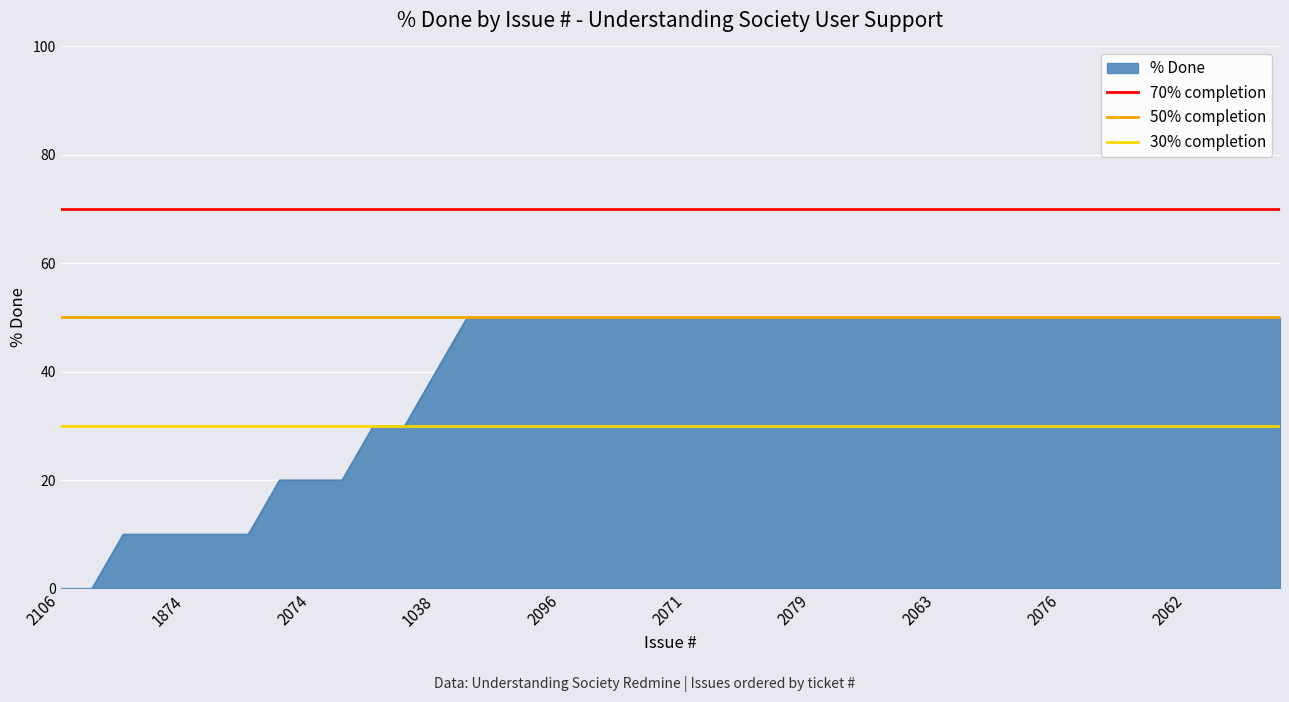

True or false: % Done has a value of 25 at 2062.

False